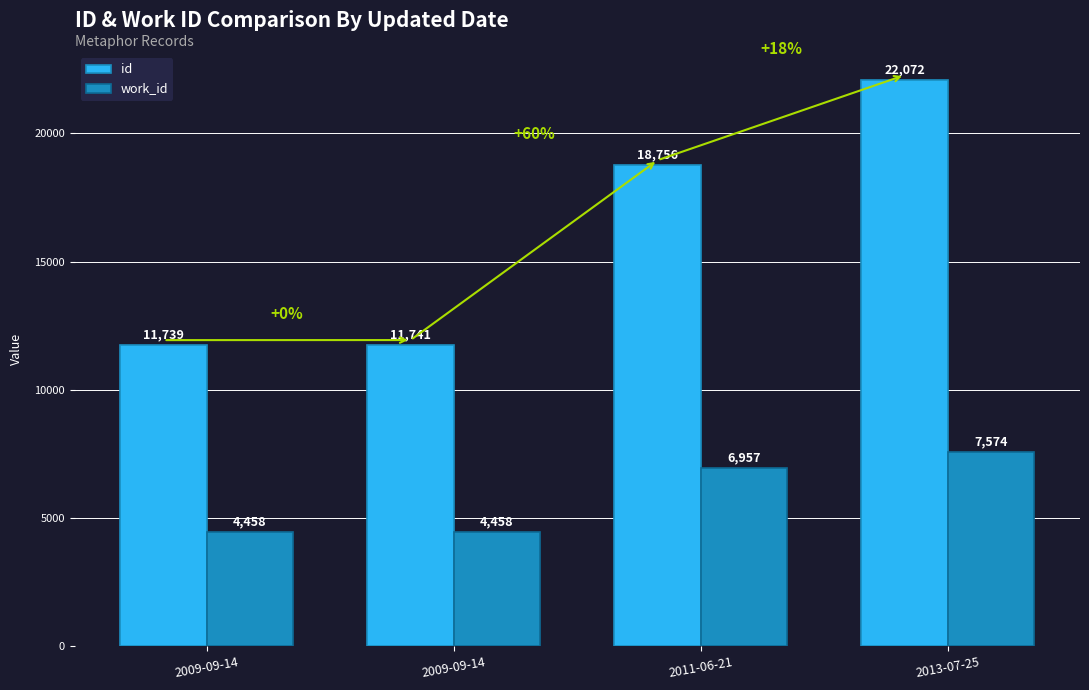

Count the work_id values in the range 4458 to 7574.

4